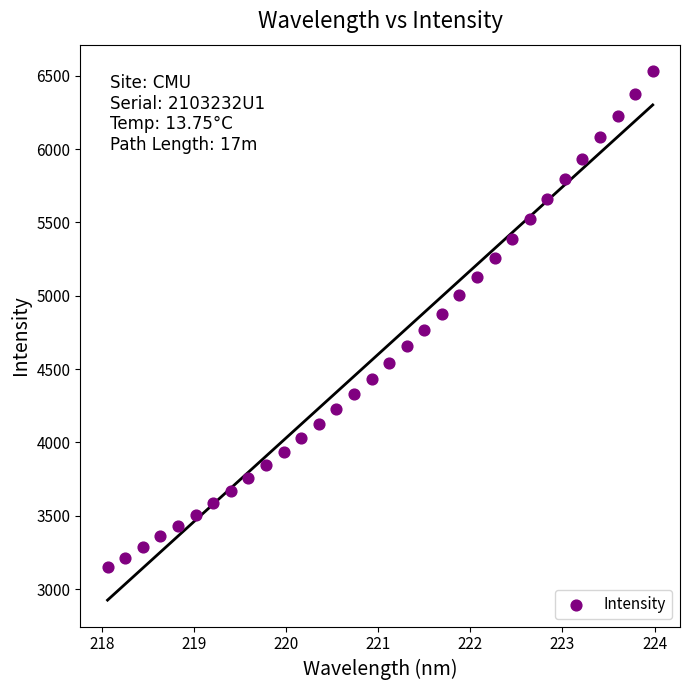

What is the range of Y values (max minus min)?

3381.5